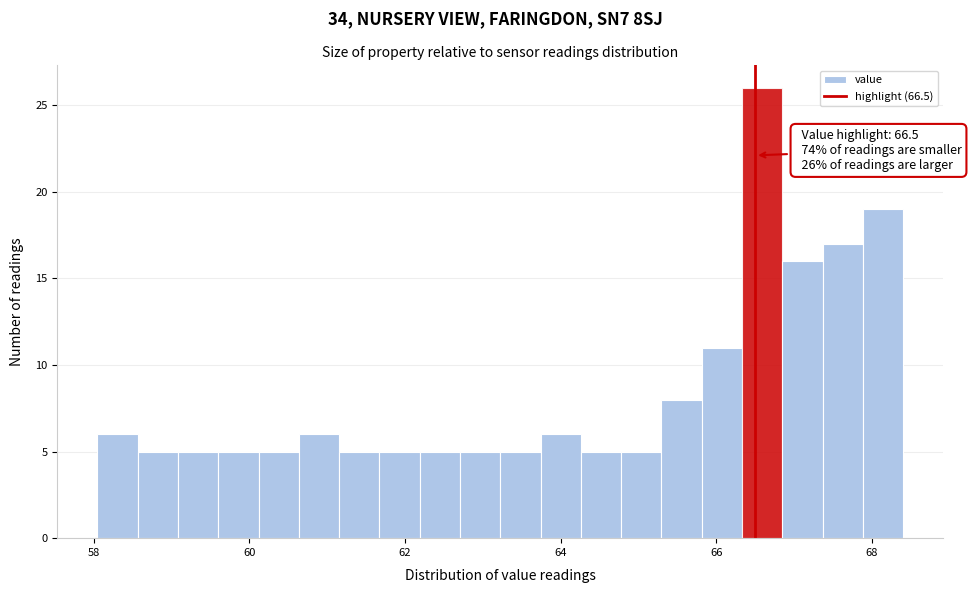

Read against the x-axis, roughly where is the centre of the tallest bar?

66.6